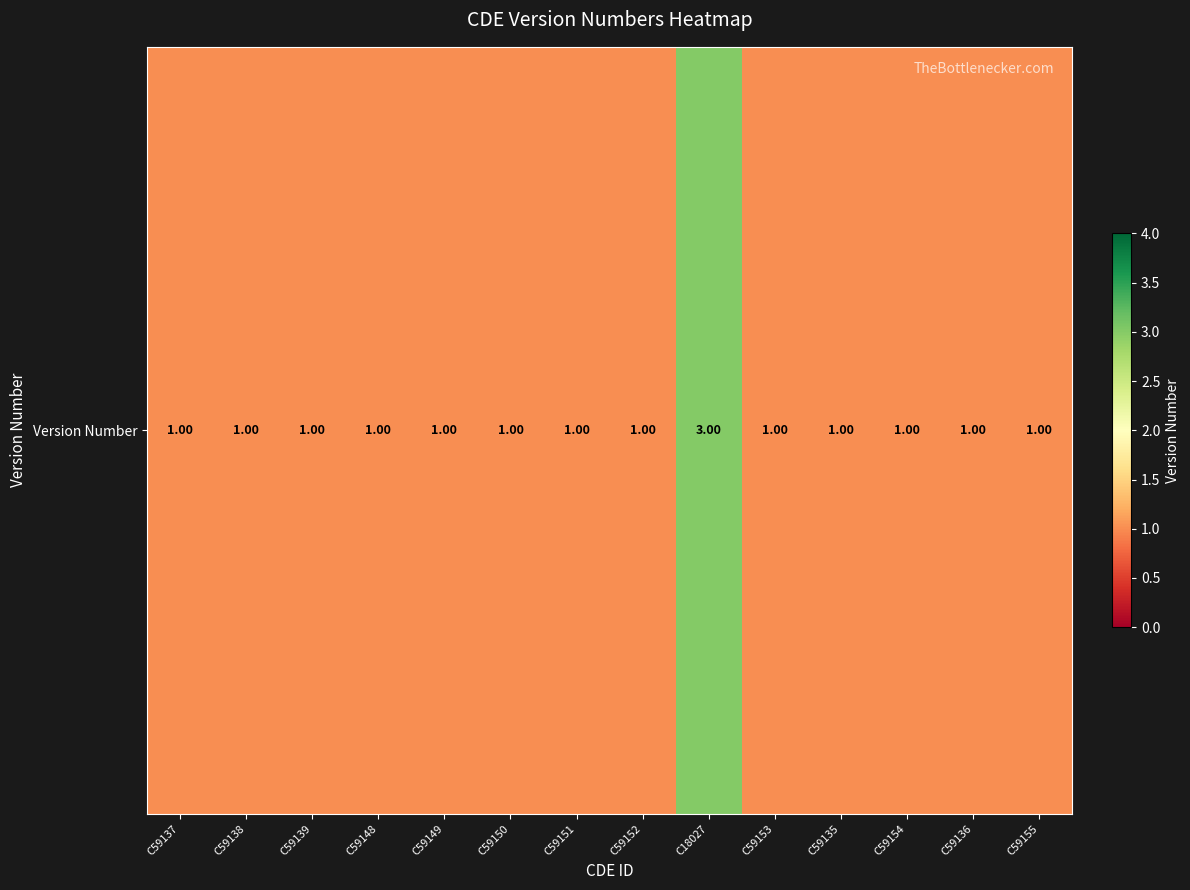

What is the greatest value displayed?

3